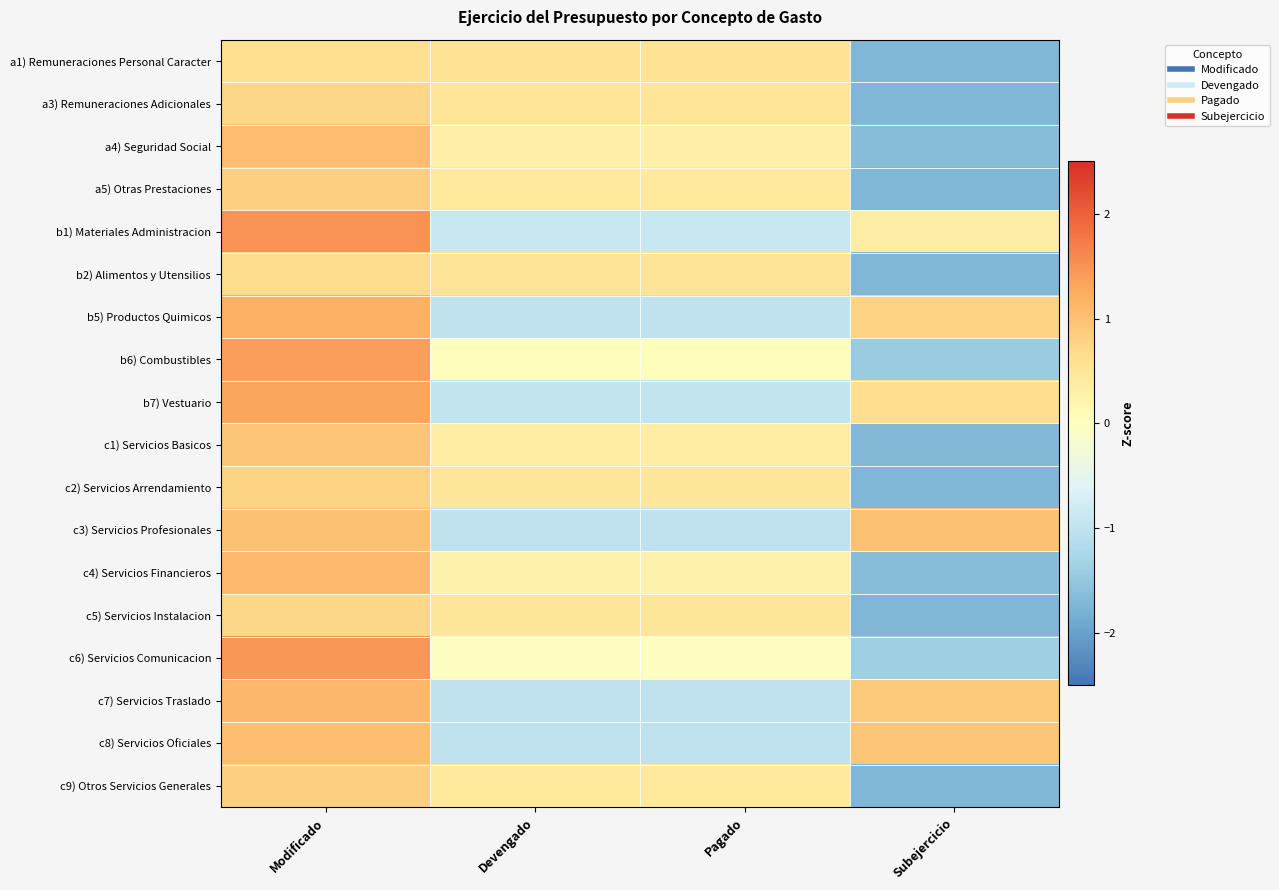

Reading left to right, transcribe all the data shown in this chart.

a1) Remuneraciones Personal Caracter: Modificado=0.6	Devengado=0.6	Pagado=0.6	Subejercicio=-1.7
a3) Remuneraciones Adicionales: Modificado=0.7	Devengado=0.5	Pagado=0.5	Subejercicio=-1.7
a4) Seguridad Social: Modificado=1.1	Devengado=0.3	Pagado=0.3	Subejercicio=-1.6
a5) Otras Prestaciones: Modificado=0.8	Devengado=0.4	Pagado=0.4	Subejercicio=-1.7
b1) Materiales Administracion: Modificado=1.5	Devengado=-0.9	Pagado=-0.9	Subejercicio=0.3
b2) Alimentos y Utensilios: Modificado=0.7	Devengado=0.5	Pagado=0.5	Subejercicio=-1.7
b5) Productos Quimicos: Modificado=1.2	Devengado=-1.0	Pagado=-1.0	Subejercicio=0.8
b6) Combustibles: Modificado=1.4	Devengado=0.0	Pagado=0.0	Subejercicio=-1.4
b7) Vestuario: Modificado=1.3	Devengado=-1.0	Pagado=-1.0	Subejercicio=0.6
c1) Servicios Basicos: Modificado=0.9	Devengado=0.4	Pagado=0.4	Subejercicio=-1.7
c2) Servicios Arrendamiento: Modificado=0.8	Devengado=0.5	Pagado=0.5	Subejercicio=-1.7
c3) Servicios Profesionales: Modificado=1.0	Devengado=-1.0	Pagado=-1.0	Subejercicio=1.0
c4) Servicios Financieros: Modificado=1.1	Devengado=0.3	Pagado=0.3	Subejercicio=-1.6
c5) Servicios Instalacion: Modificado=0.7	Devengado=0.5	Pagado=0.5	Subejercicio=-1.7
c6) Servicios Comunicacion: Modificado=1.5	Devengado=-0.0	Pagado=-0.0	Subejercicio=-1.4
c7) Servicios Traslado: Modificado=1.1	Devengado=-1.0	Pagado=-1.0	Subejercicio=0.9
c8) Servicios Oficiales: Modificado=1.1	Devengado=-1.0	Pagado=-1.0	Subejercicio=0.9
c9) Otros Servicios Generales: Modificado=0.8	Devengado=0.4	Pagado=0.4	Subejercicio=-1.7